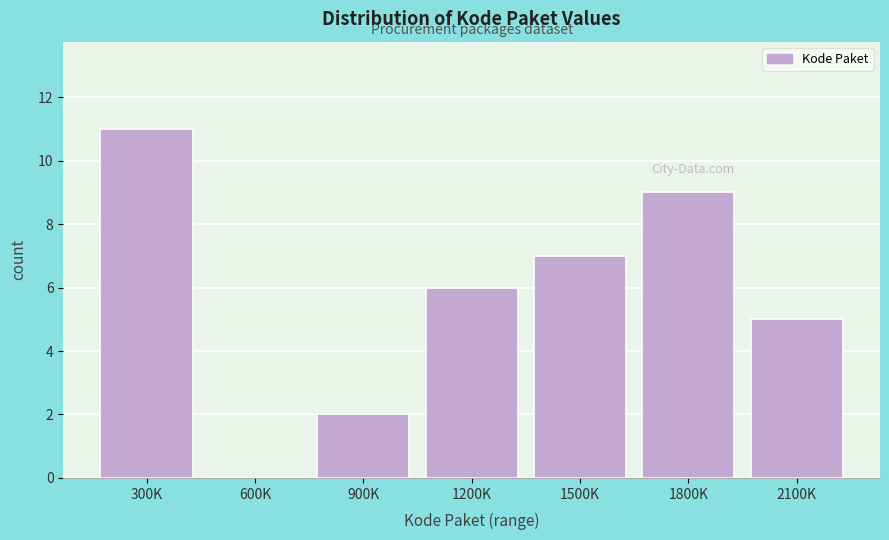

Reading right to left, list all the values displayed in this chart.

2100K=5	1800K=9	1500K=7	1200K=6	900K=2	600K=0	300K=11